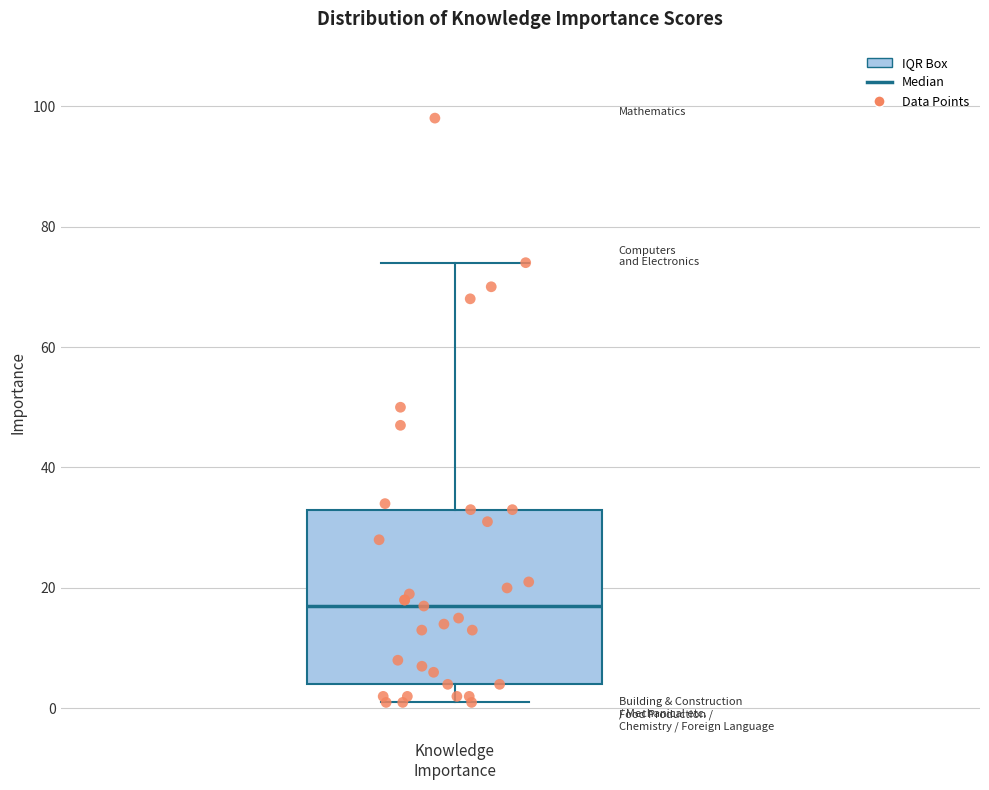

Transcribe this box plot: give where the median line is, the range the box spans, and where the two whiskers end, as read against the y-axis. The values are not printed on the chart, so give them approximately, as read against the axis.

median 18, box 4 to 34, whiskers 2 to 74